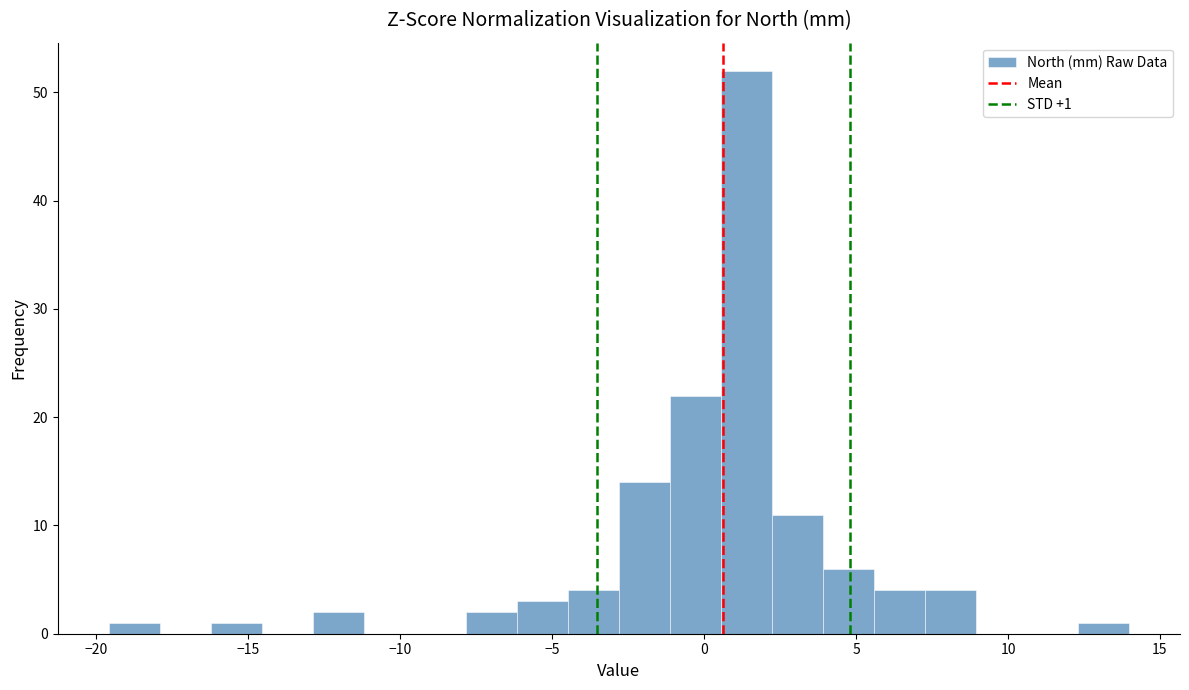

Read against the x-axis, roughly where is the centre of the tallest bar?

1.5